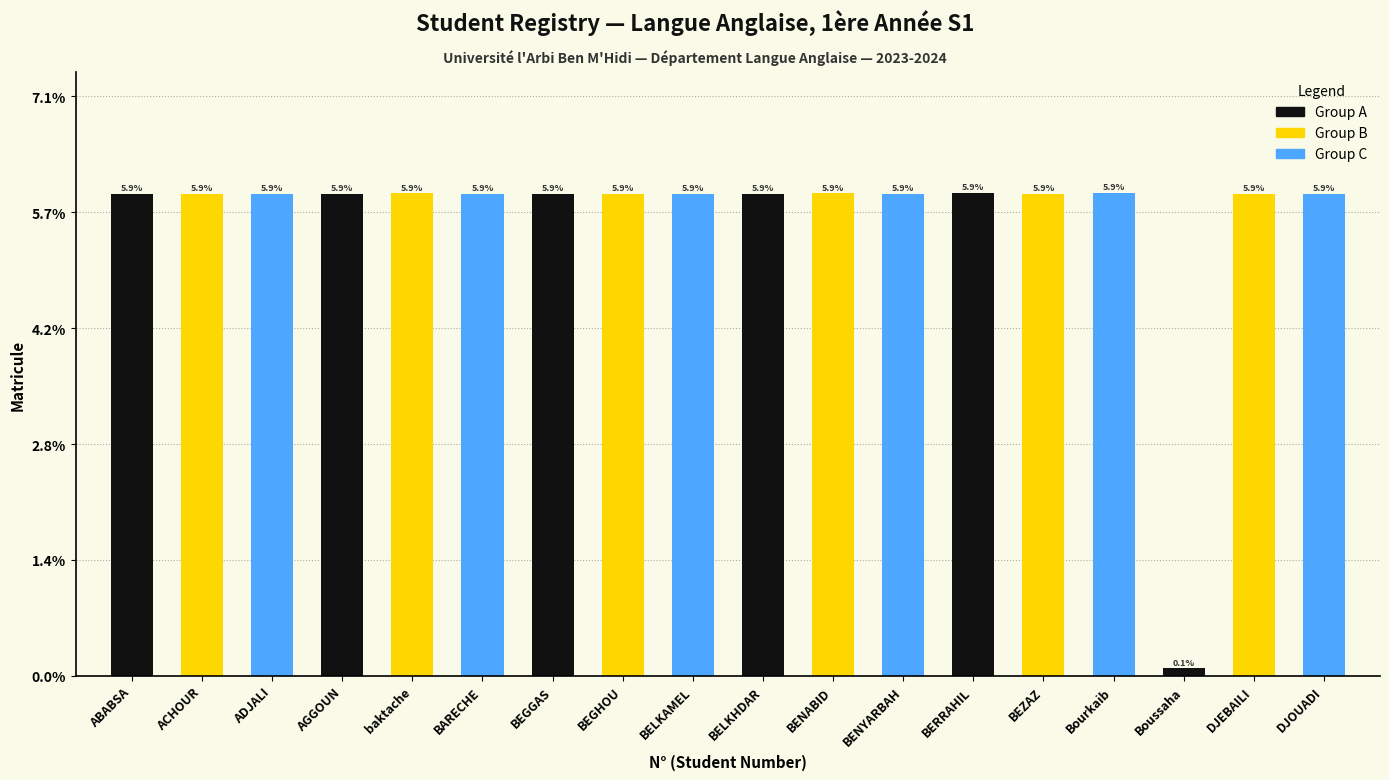

Is it true that the value at BARECHE is 10.4?

False